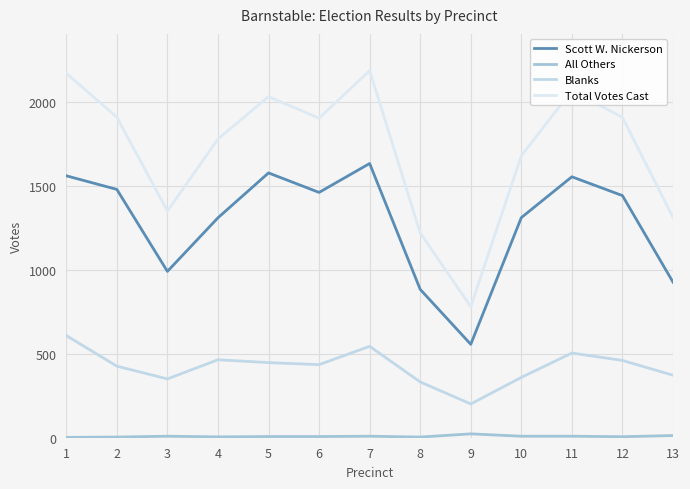

List the labels in order of All Others value, smallest first.

1, 2, 8, 4, 12, 5, 6, 3, 7, 10, 11, 13, 9